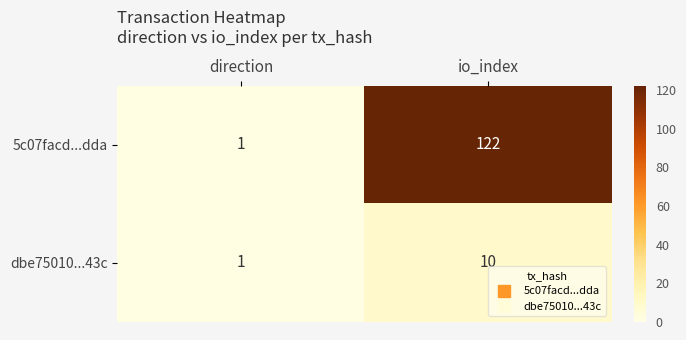

What is the total value across all series at direction?

2